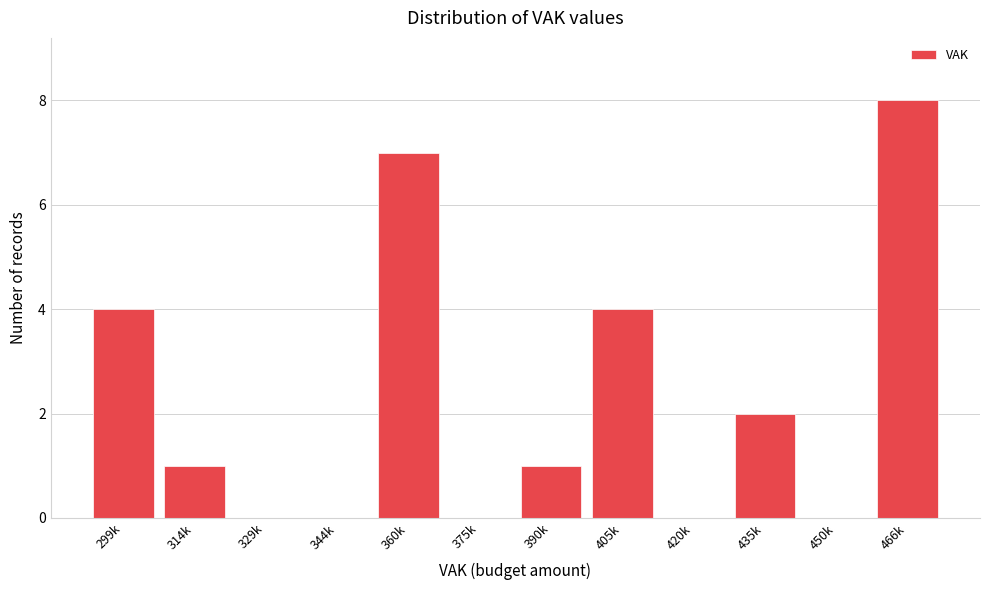

Reading right to left, list all the values displayed in this chart.

466k=8	450k=0	435k=2	420k=0	405k=4	390k=1	375k=0	360k=7	344k=0	329k=0	314k=1	299k=4